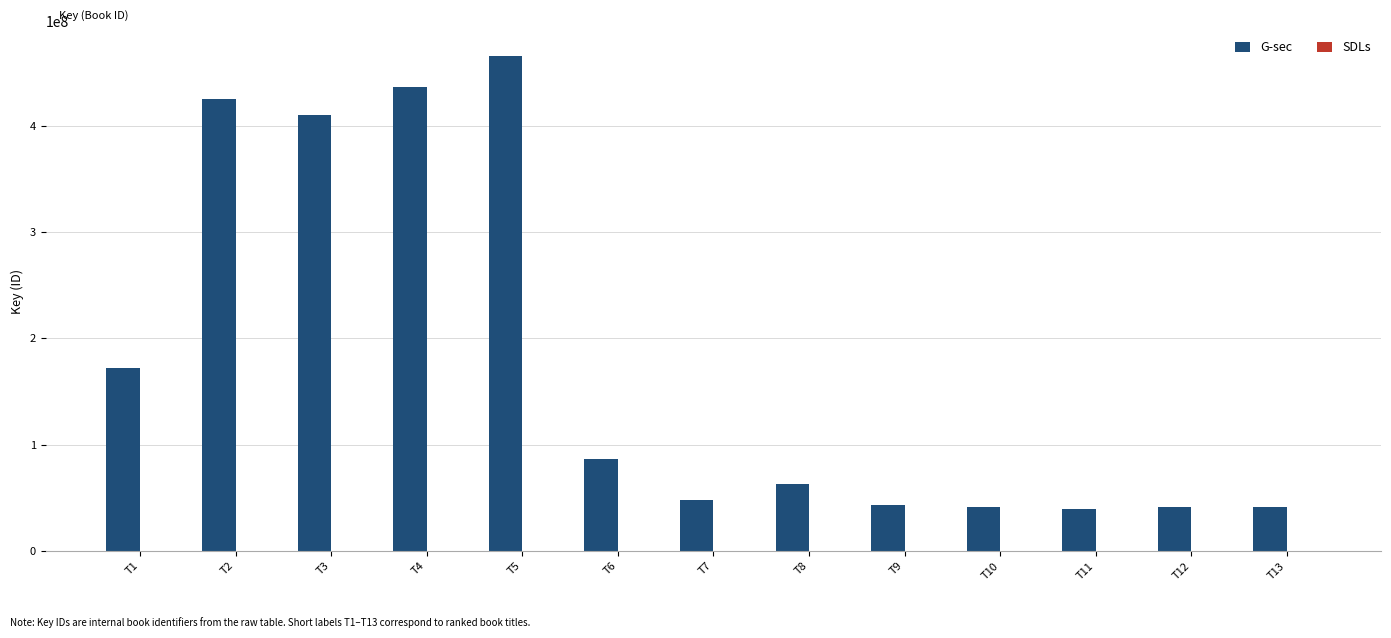

Between T4 and T9, which series saw the biggest shift?

G-sec